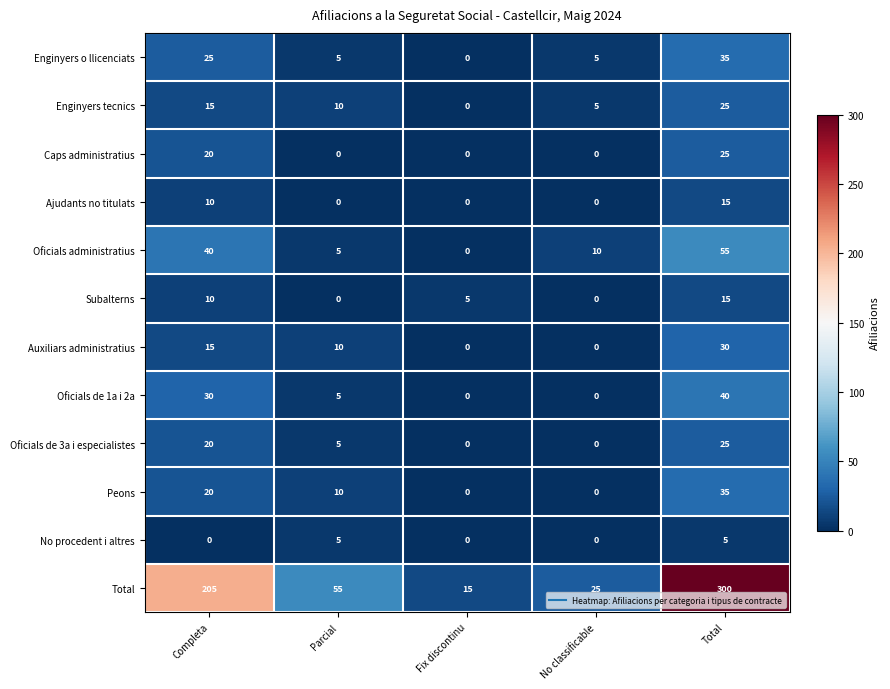

Between Completa and Parcial, which series saw the biggest shift?

Total